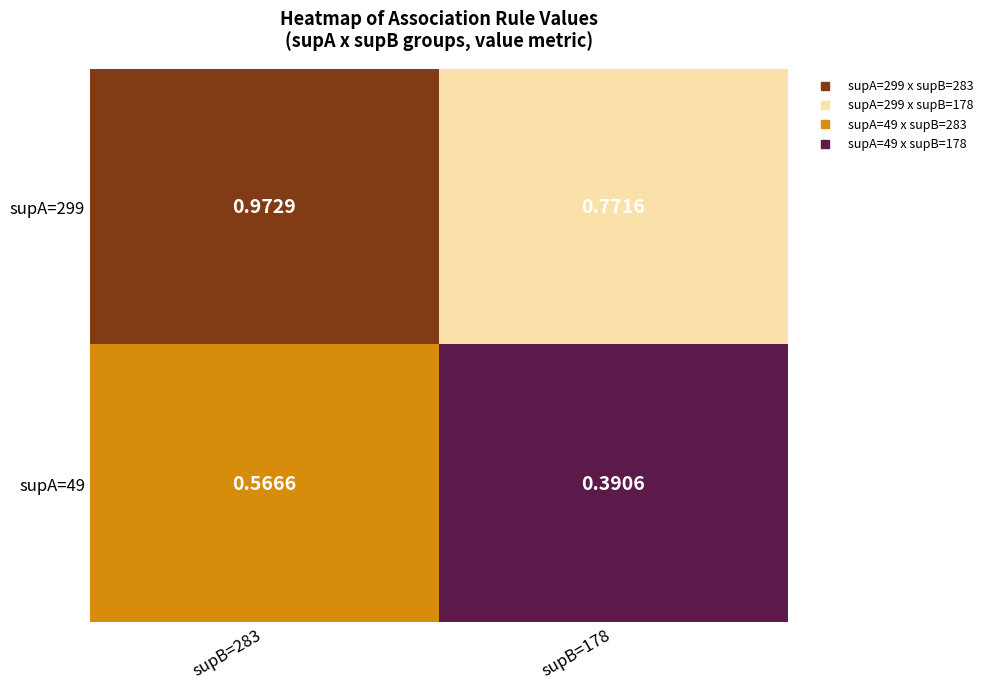

Is the value of supA=299 at supB=178 greater than the value of supA=49 at supB=178?

Yes